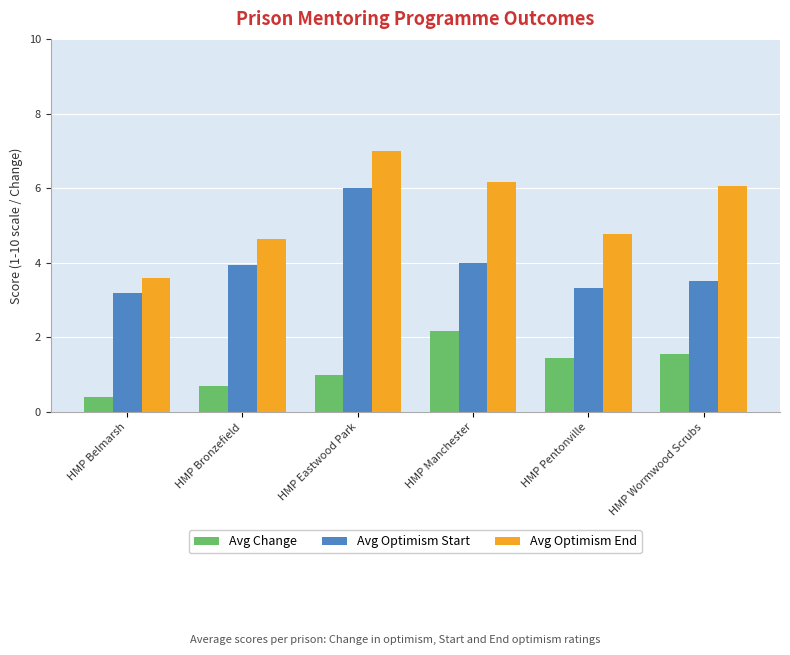

Is it true that Avg Optimism Start equals 5.2 at HMP Pentonville?

False